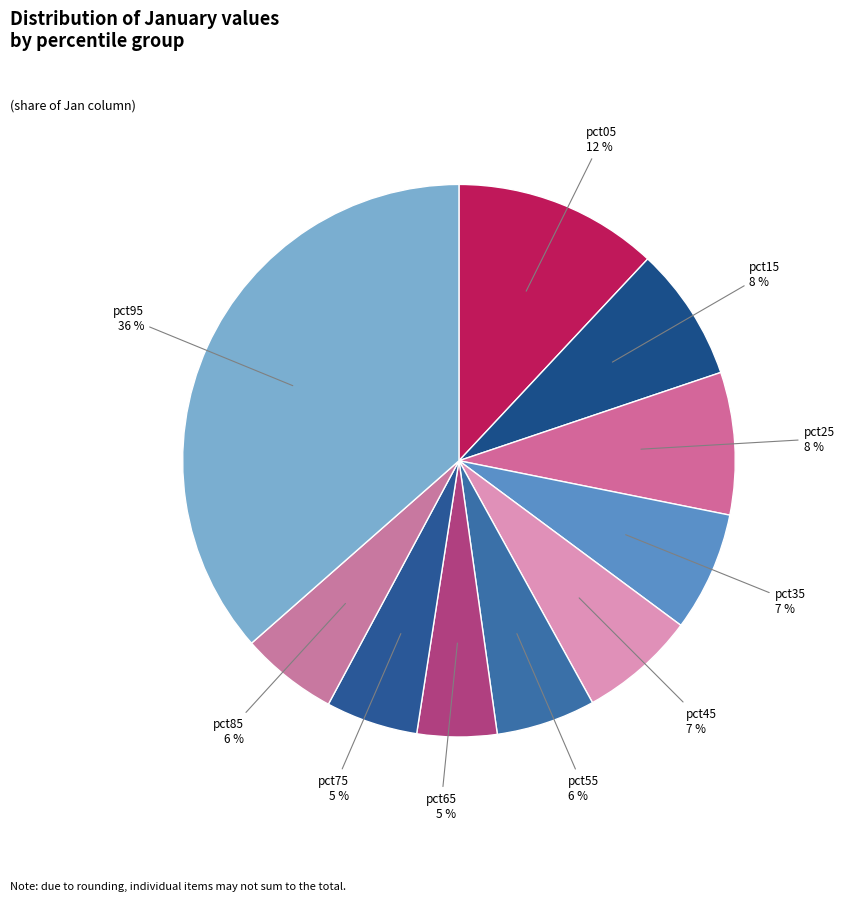

Does pct25 account for over 50% of the chart?

No